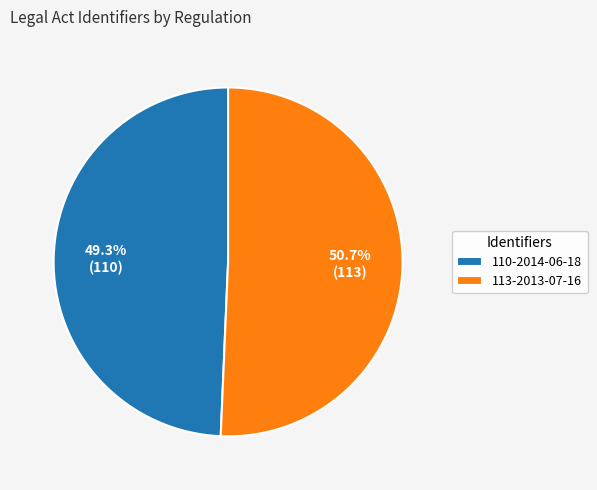

How many segments does this pie chart have?

2